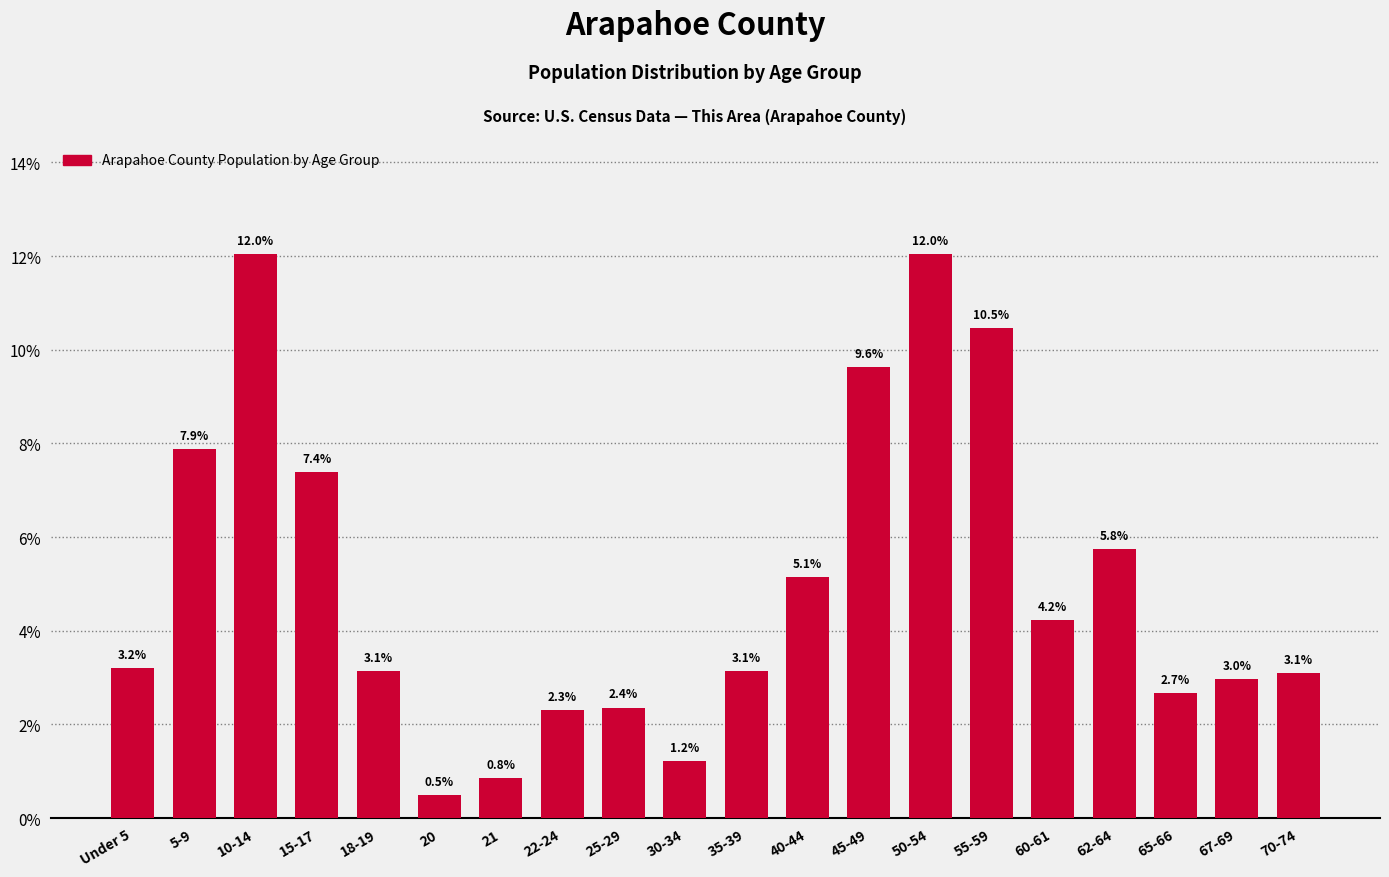

Reading left to right, transcribe all the data shown in this chart.

Under 5=3.2	5-9=7.9	10-14=12.0	15-17=7.4	18-19=3.1	20=0.5	21=0.8	22-24=2.3	25-29=2.4	30-34=1.2	35-39=3.1	40-44=5.1	45-49=9.6	50-54=12.0	55-59=10.5	60-61=4.2	62-64=5.8	65-66=2.7	67-69=3.0	70-74=3.1